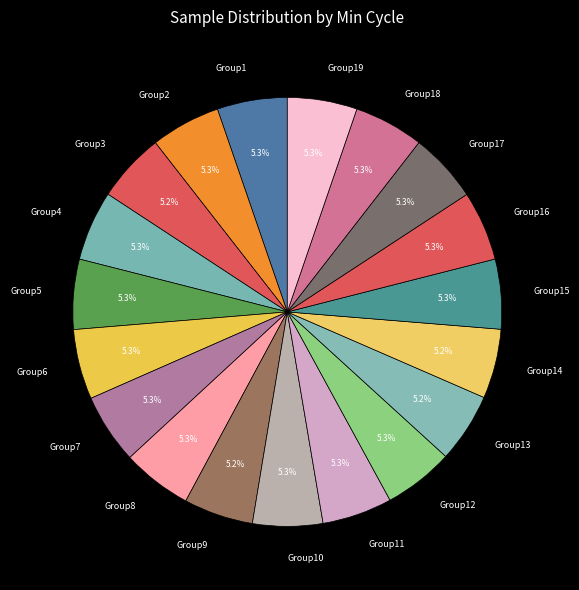

How much of the chart is everything except Group11?

94.7%